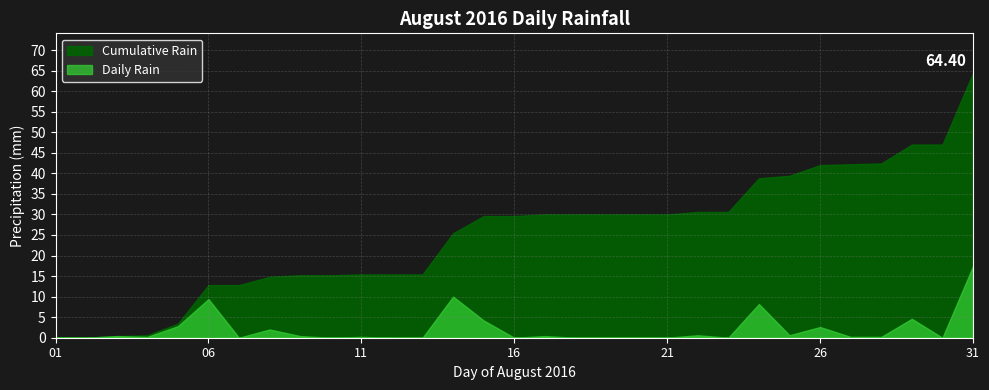

True or false: the data shows 0.0 at 2016-08-01.

True